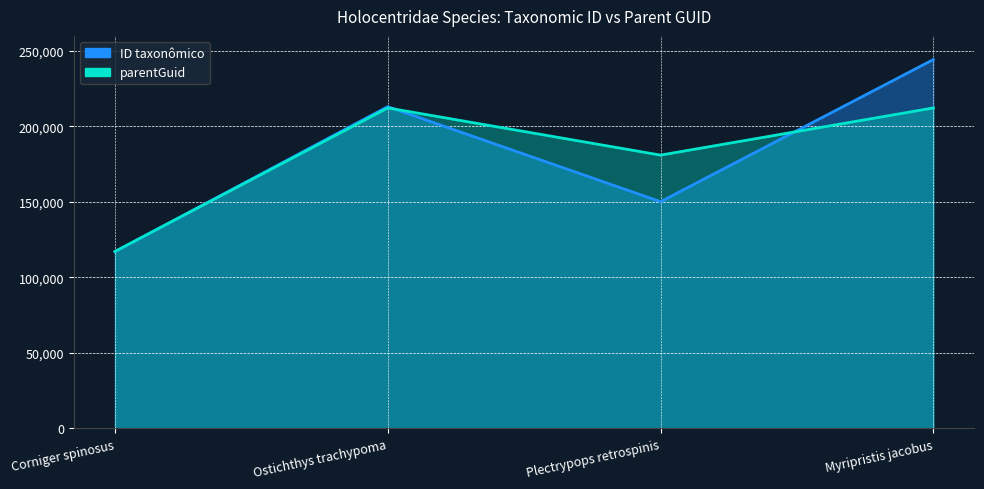

What is the difference between the highest and lowest values at Myripristis jacobus?

32060